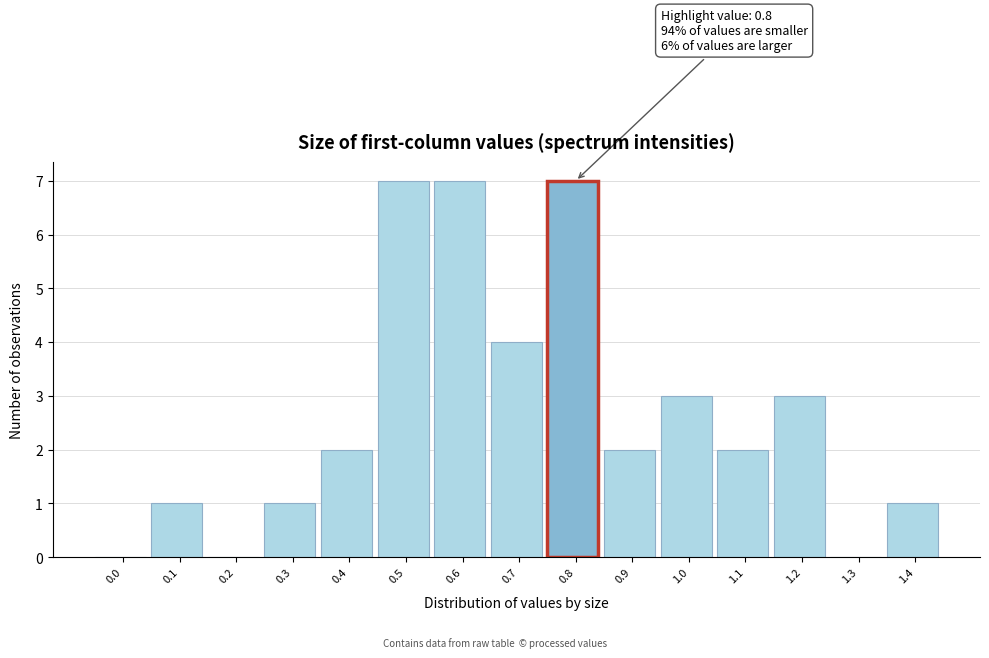

Reading left to right, transcribe all the data shown in this chart.

0.0=0	0.1=1	0.2=0	0.3=1	0.4=2	0.5=7	0.6=7	0.7=4	0.8=7	0.9=2	1.0=3	1.1=2	1.2=3	1.3=0	1.4=1